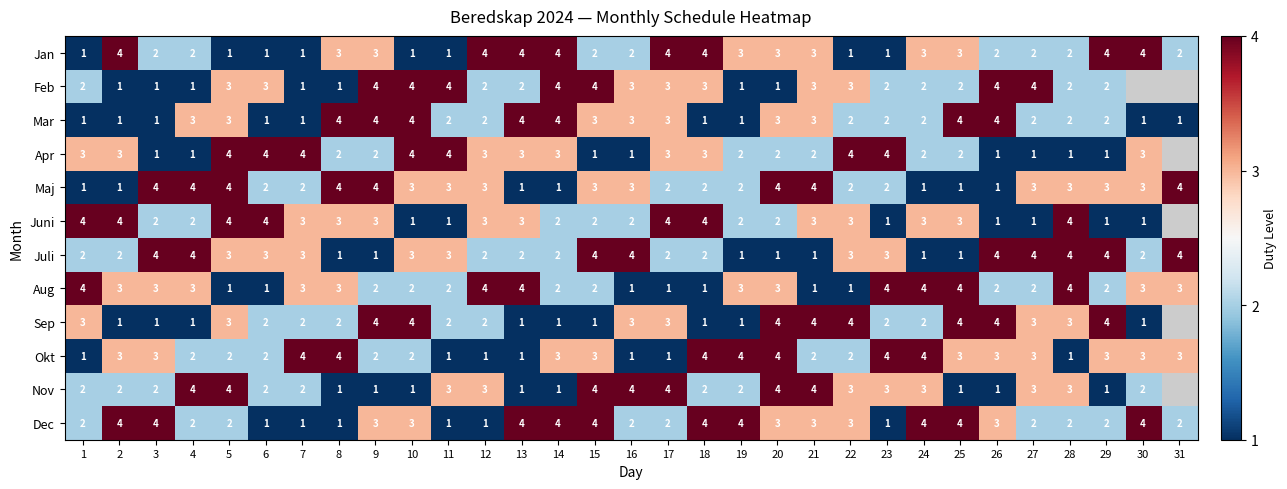

Count the Jan values in the range 1 to 4.

31